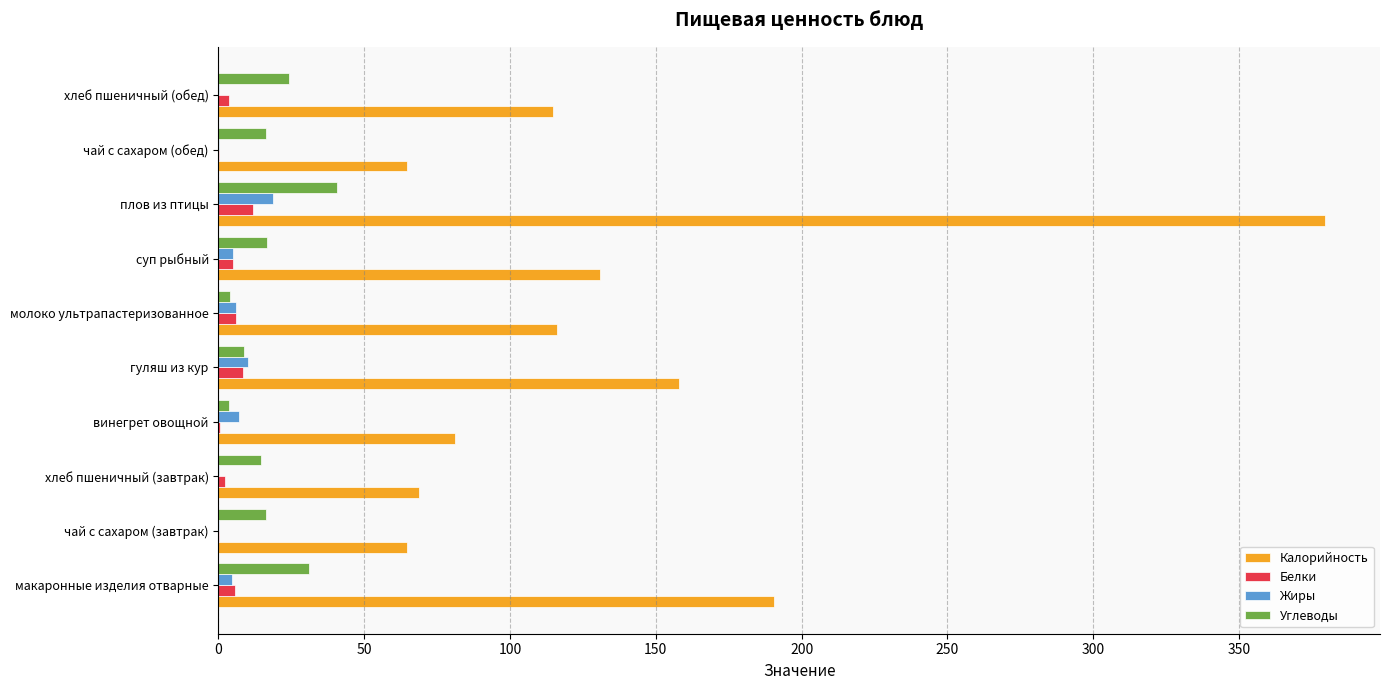

At which label does Калорийность reach its peak?

плов из птицы